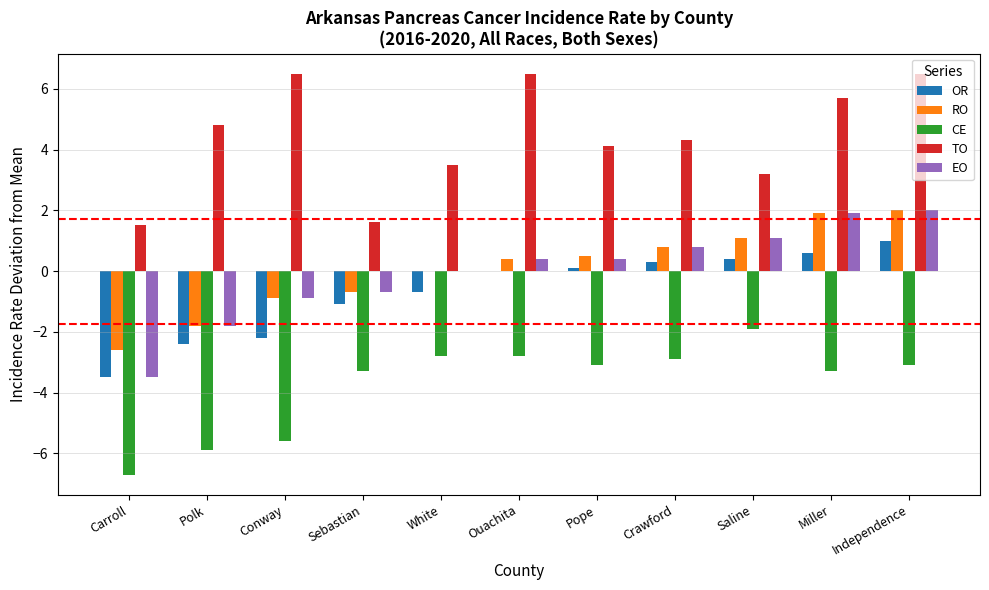

True or false: EO has a value of -0.7 at Sebastian.

True